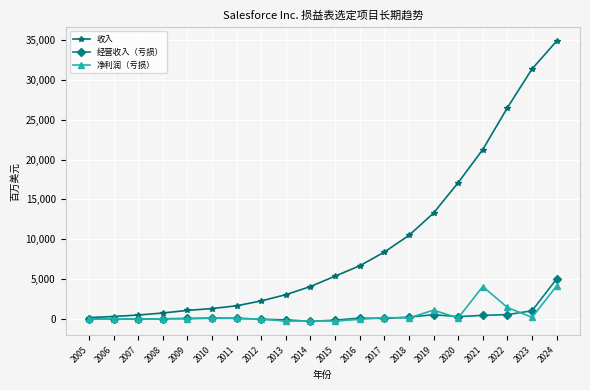

Between 2005 and 2018, which series saw the biggest shift?

收入